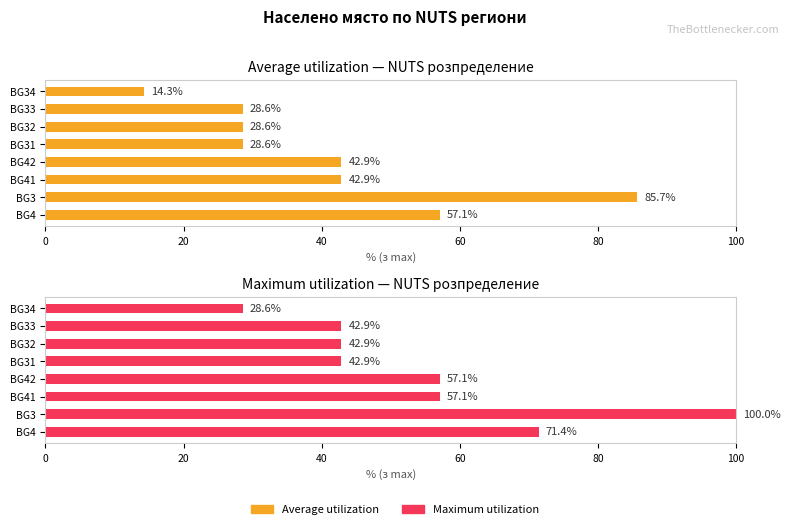

Is it true that Maximum utilization equals 46.7 at BG34?

False